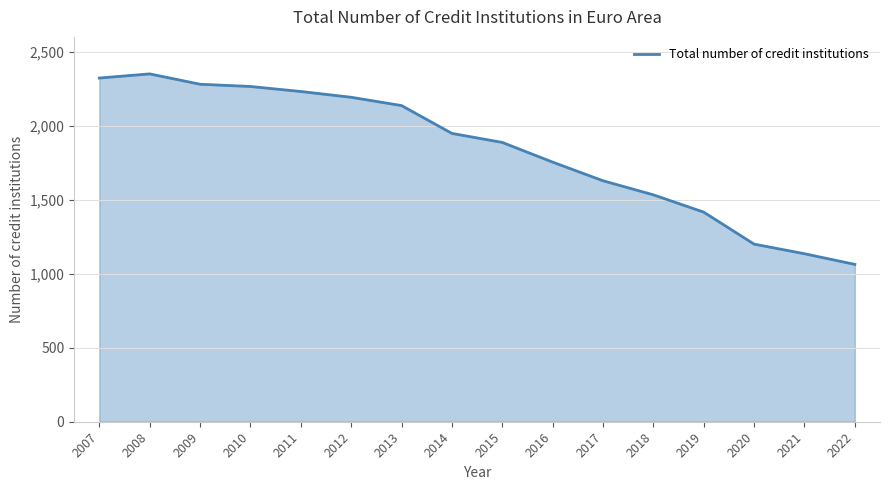

Where is the first local maximum?

2008